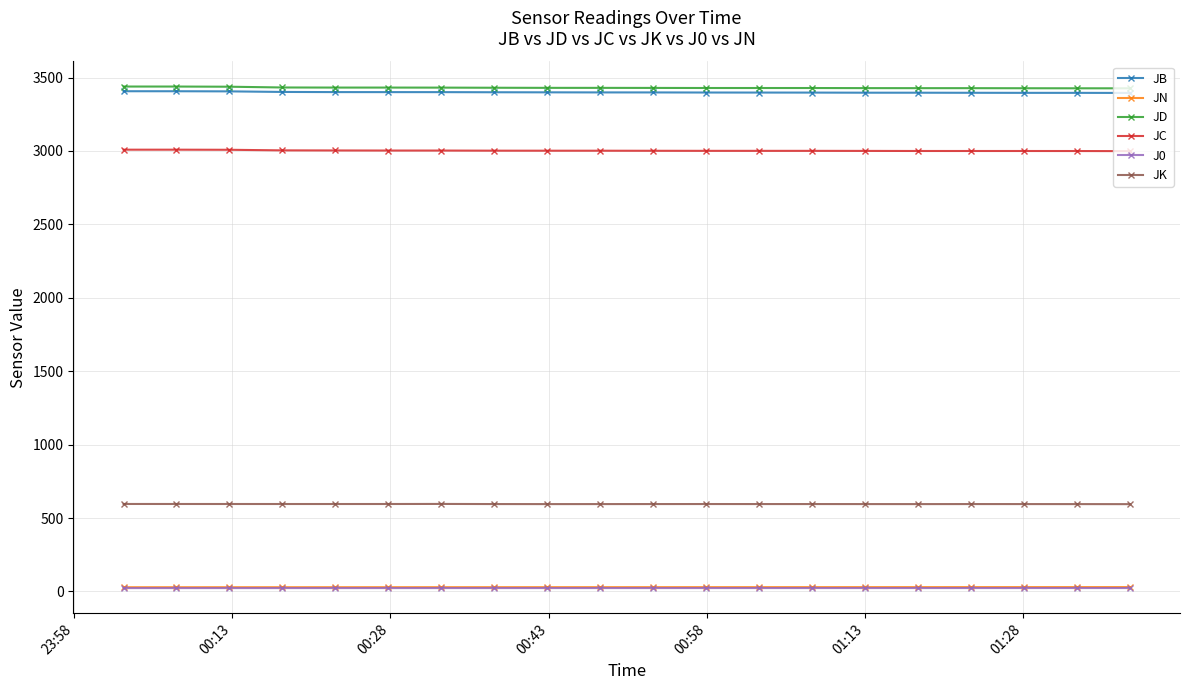

What are all the series names shown in the legend?

JB, JN, JD, JC, J0, JK